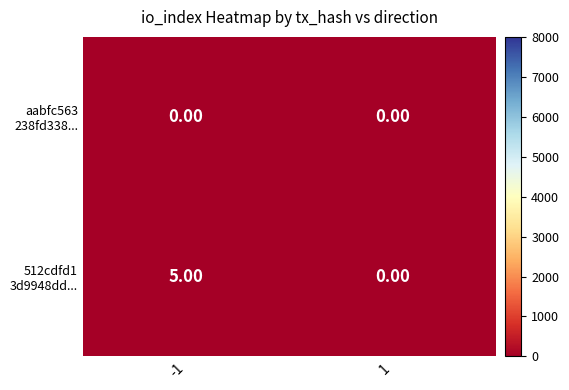

What is the difference between the highest and lowest values at -1?

5